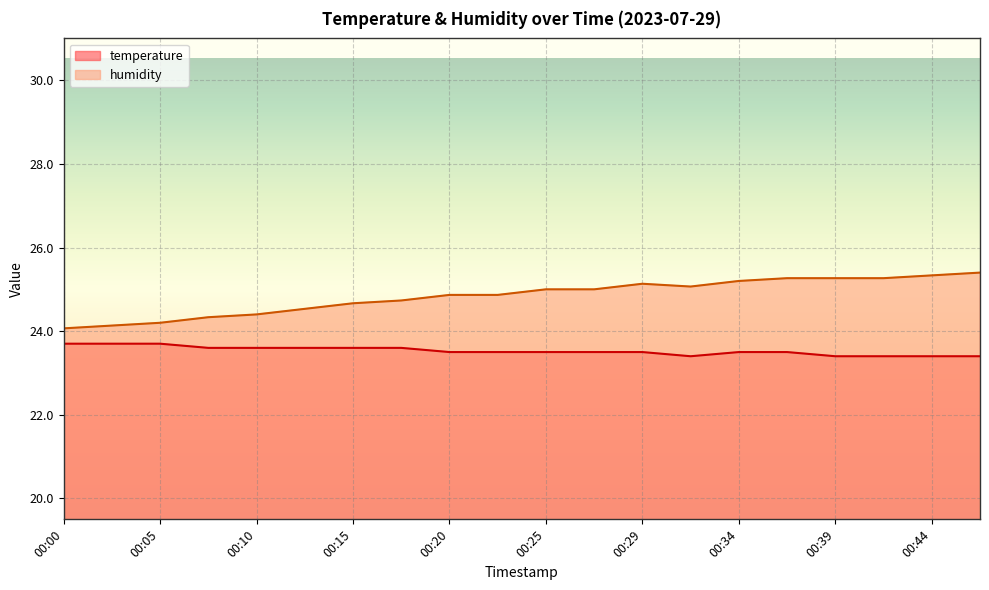

What is the approximate value of humidity at 00:15?

24.7